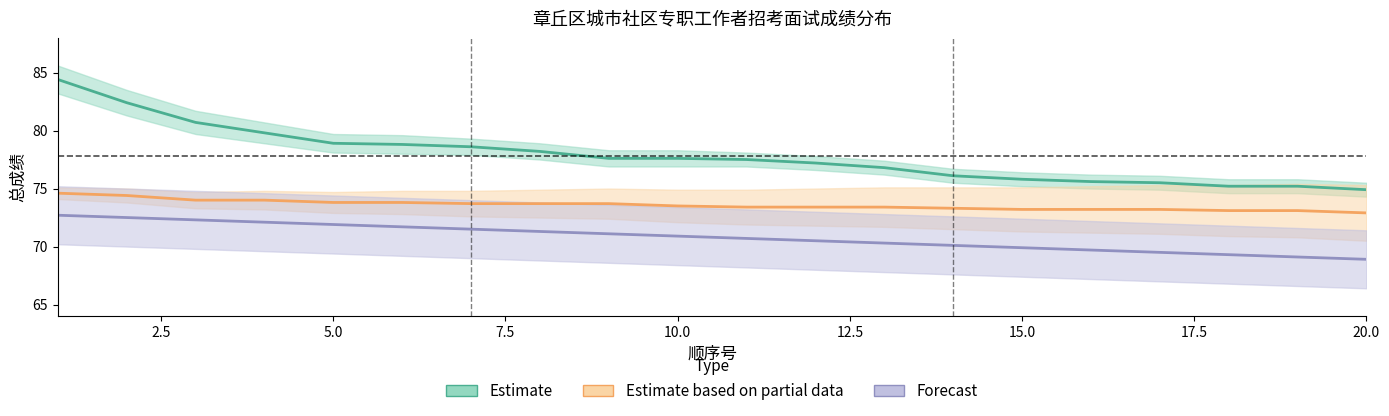

List the series in order of their overall mean, highest first.

Estimate, Estimate based on partial data, Forecast